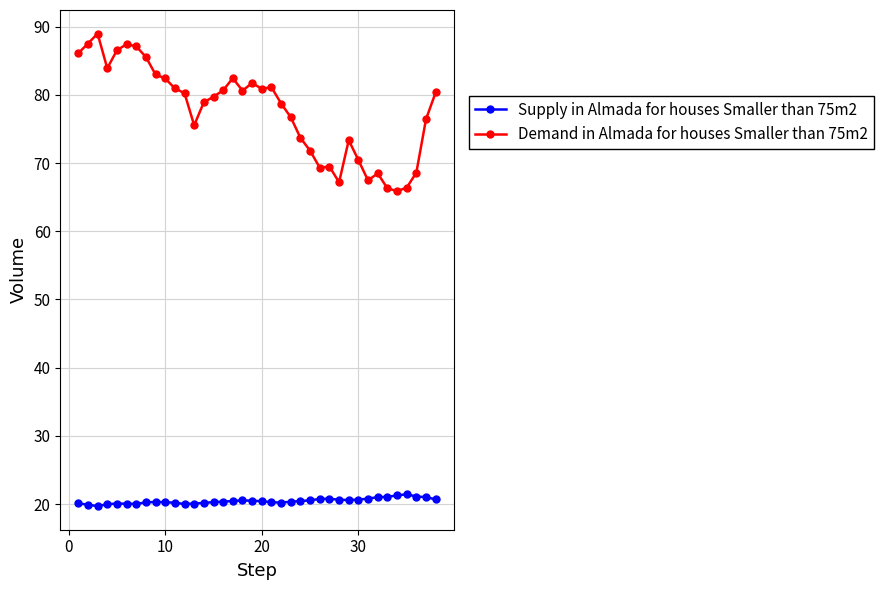

Which series has the widest spread of values?

Demand in Almada for houses Smaller than 75m2